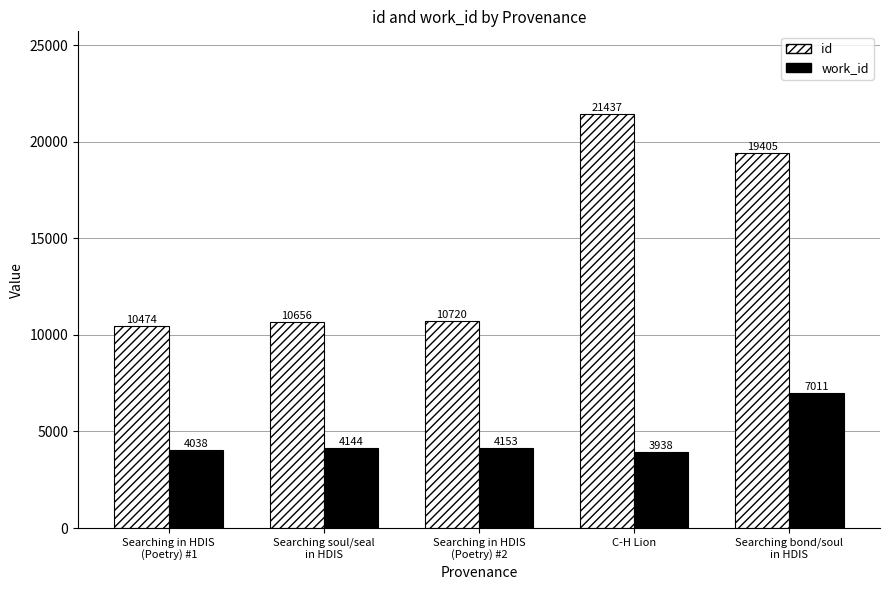

The id series shows 10656 at Searching soul/seal
in HDIS. True or false?

True